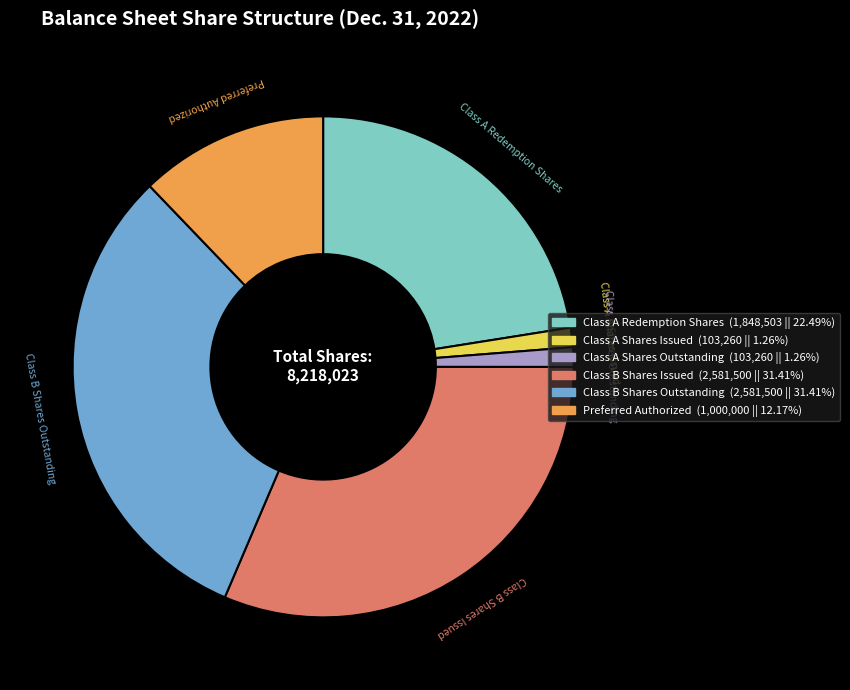

Does any single category account for the majority?

No